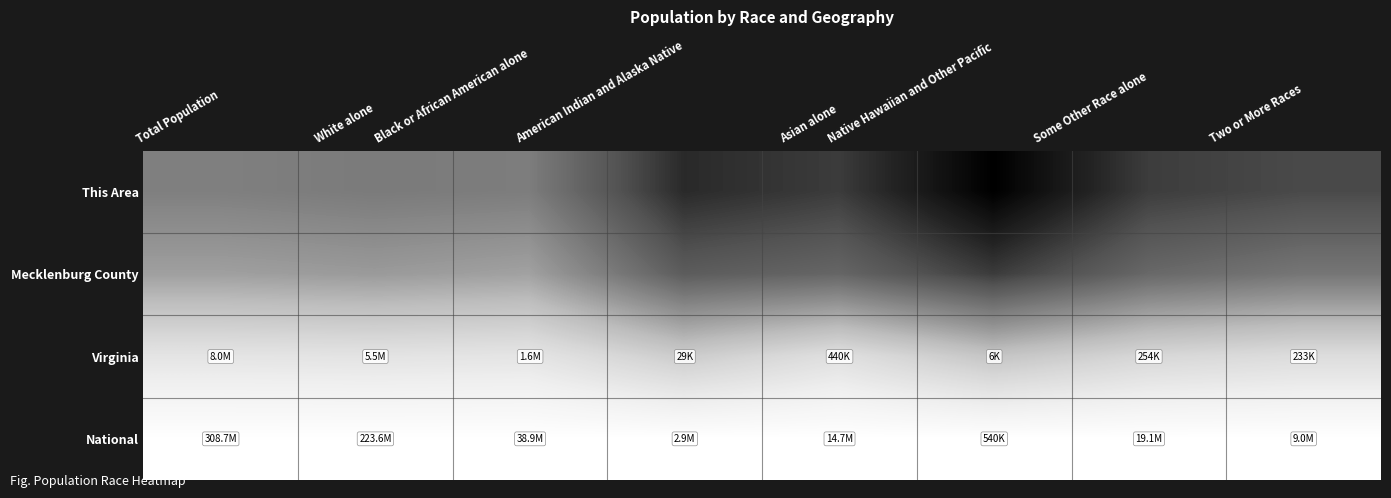

At how many categories does at least one series exceed 0?

8